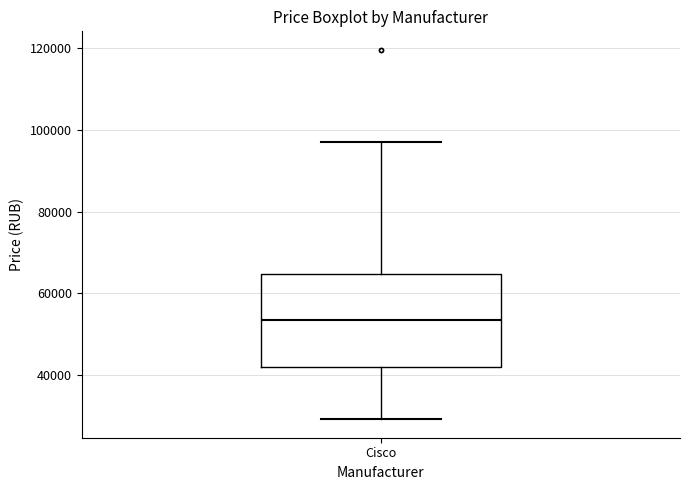

Transcribe this box plot: give where the median line is, the range the box spans, and where the two whiskers end, as read against the y-axis. The values are not printed on the chart, so give them approximately, as read against the axis.

median 54000, box 42000 to 64000, whiskers 30000 to 98000